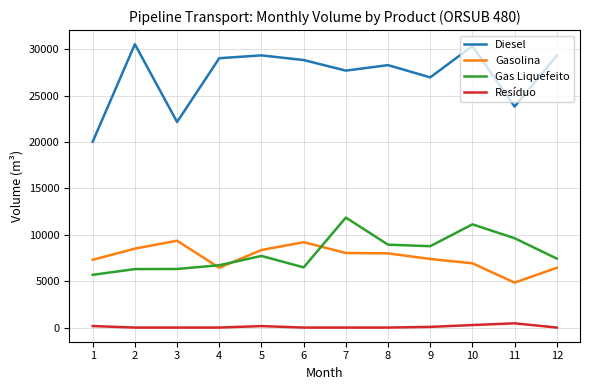

Is the value of Gasolina at 6 greater than the value of Resíduo at 12?

Yes